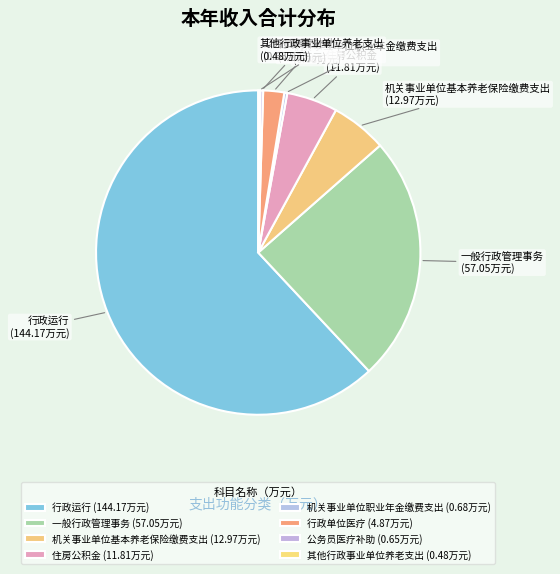

Is there a majority slice in this chart?

Yes